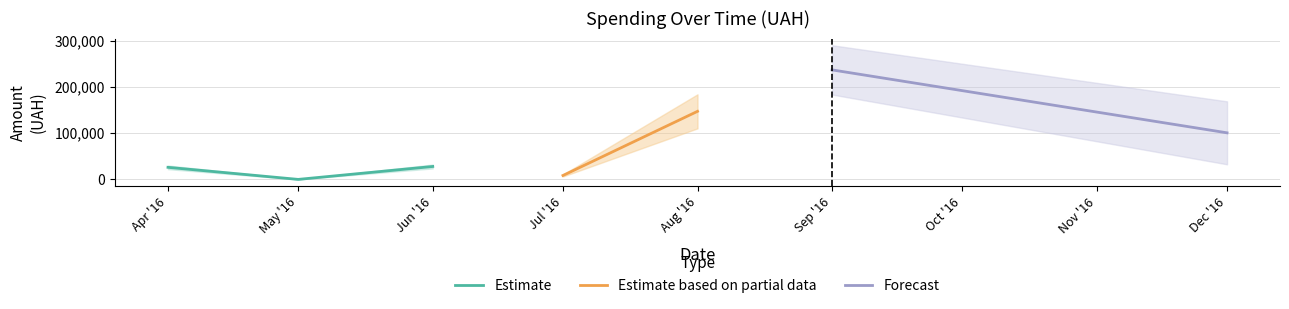

At which label is Estimate closest to 14106?

Apr '16